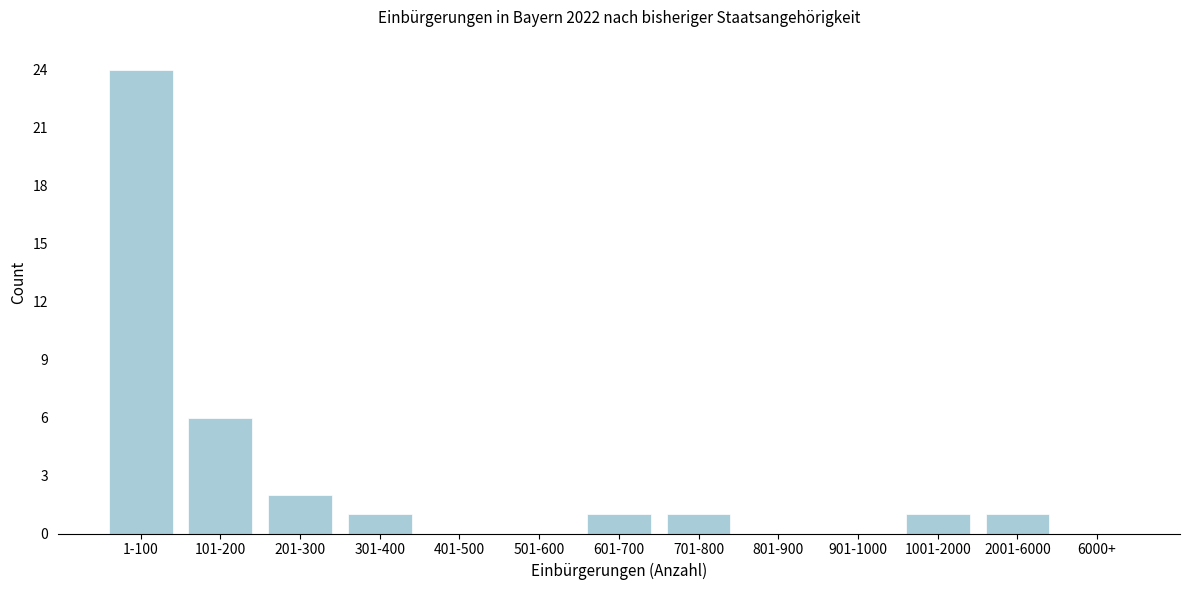

Reading right to left, list all the values displayed in this chart.

6000+=0	2001-6000=1	1001-2000=1	901-1000=0	801-900=0	701-800=1	601-700=1	501-600=0	401-500=0	301-400=1	201-300=2	101-200=6	1-100=24